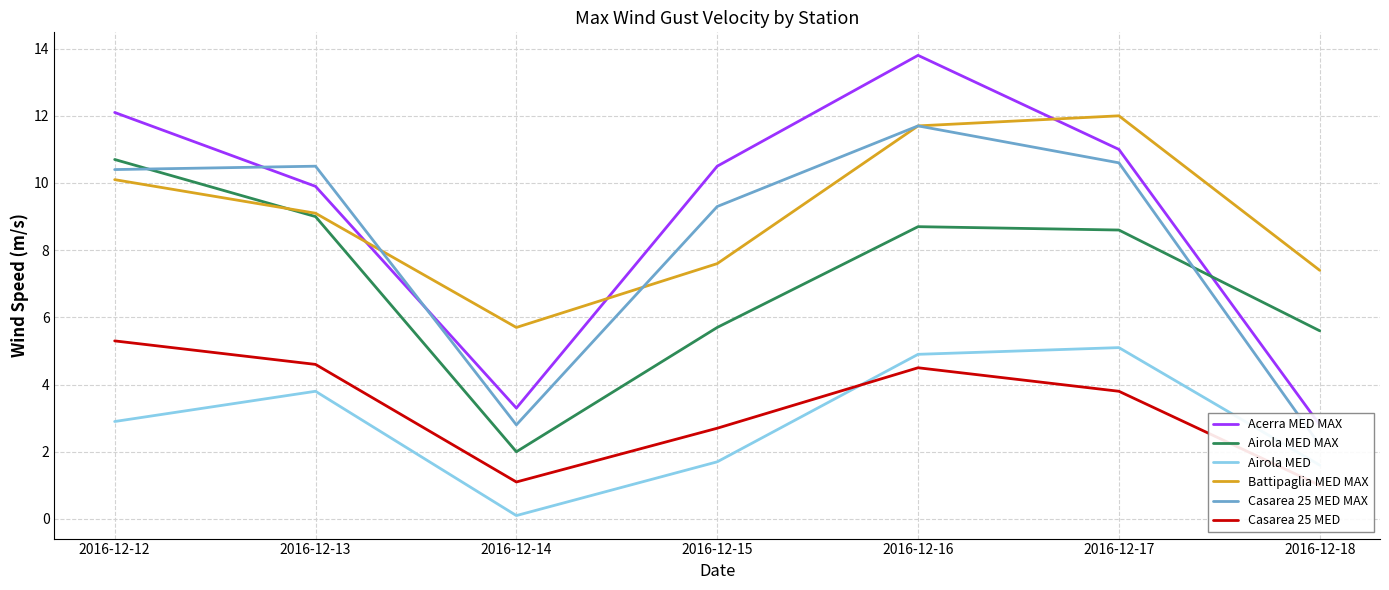

At which label is Airola MED MAX closest to 6?

2016-12-15